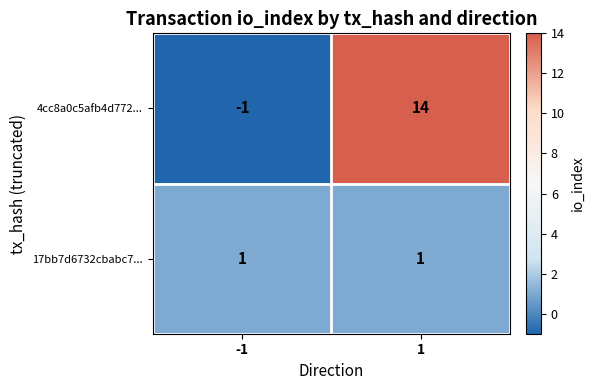

How many categories are shown in the chart?

2